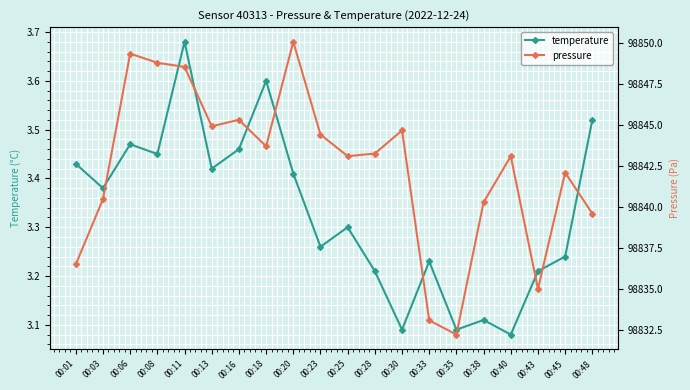

Reading left to right, transcribe all the data shown in this chart.

temperature: 3.4	3.4	3.5	3.5	3.7	3.4	3.5	3.6	3.4	3.3	3.3	3.2	3.1	3.2	3.1	3.1	3.1	3.2	3.2	3.5
pressure: 98836.5	98840.5	98849.3	98848.8	98848.5	98844.9	98845.3	98843.7	98850.1	98844.4	98843.1	98843.2	98844.7	98833.1	98832.2	98840.3	98843.1	98835.0	98842.1	98839.6